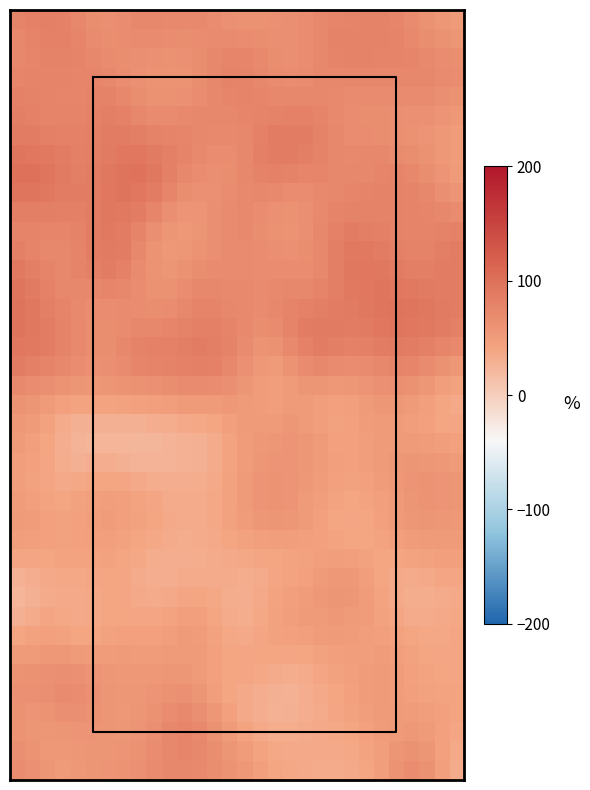

How many categories are shown in the chart?

30